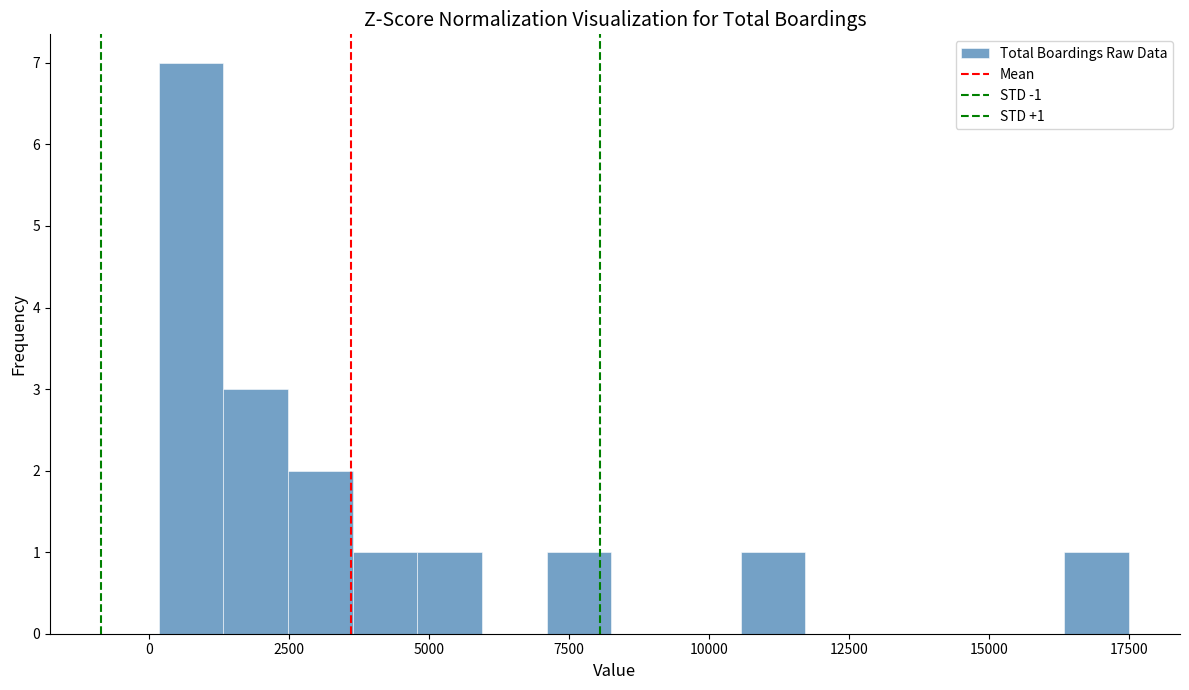

Around what value on the x-axis is the tallest bar? Give the approximate position of its centre, as read against the axis.

500